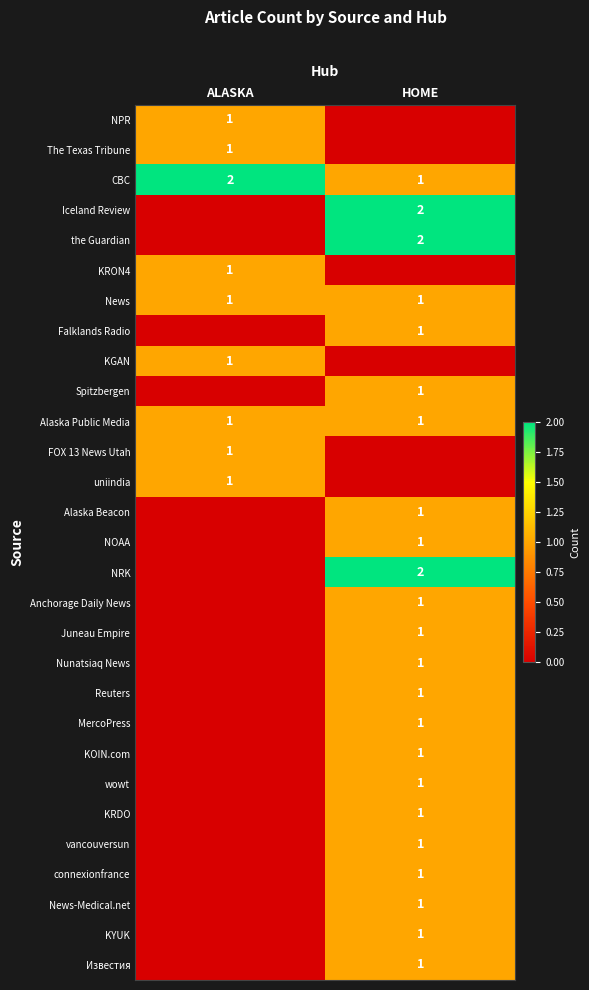

Which has a higher value, HOME or ALASKA?

ALASKA